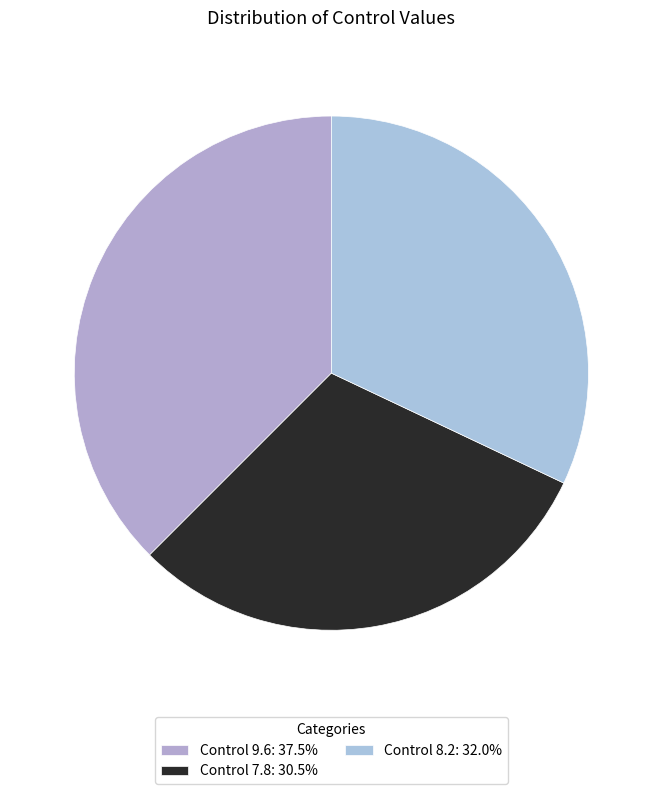

Count the number of slices in the pie.

3